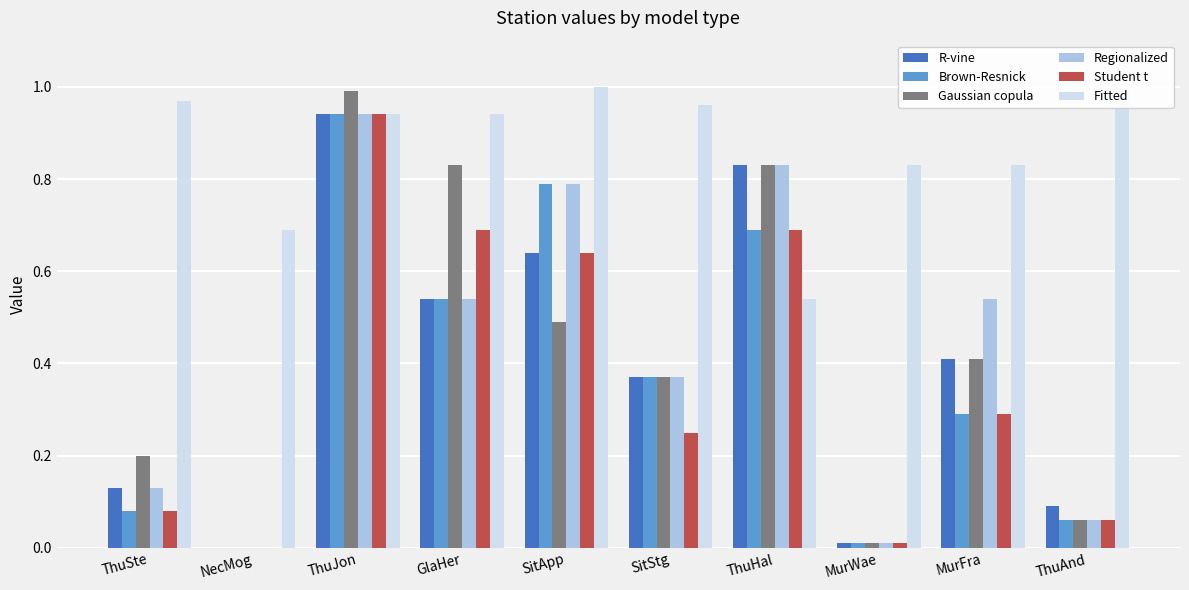

Are the bars horizontal?

No